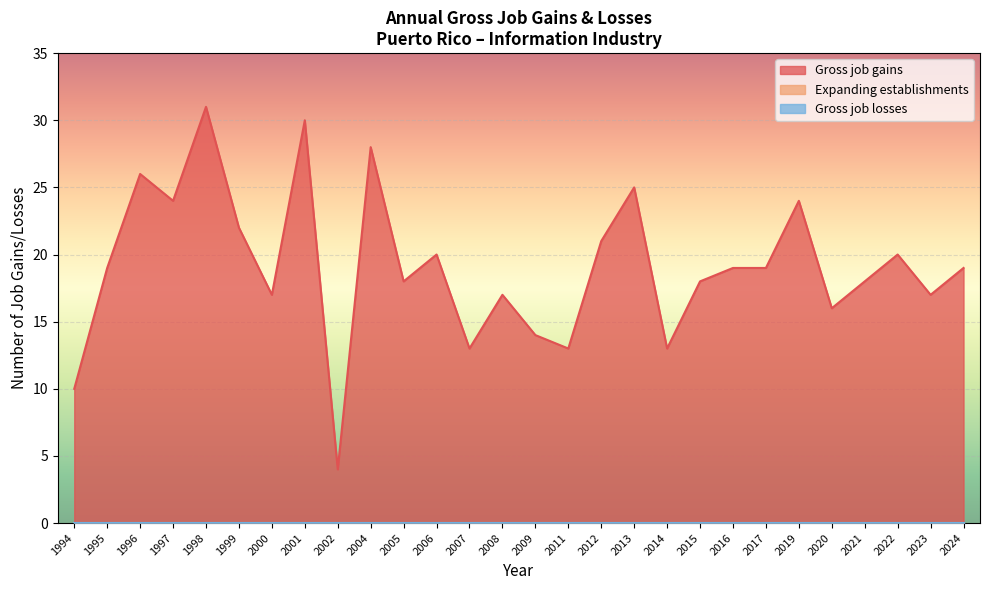

Which series changed the most between 2002 and 2022?

Gross job gains